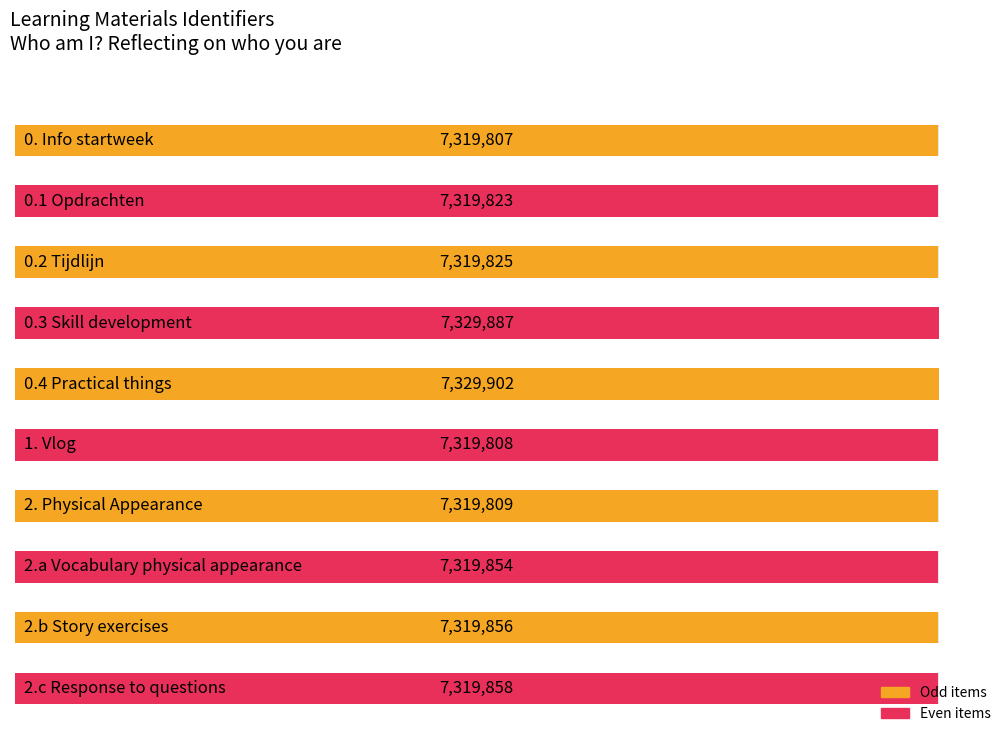

Rank the categories by value from highest to lowest.

0.4 Practical things, 0.3 Skill development, 2.c Response to questions, 2.b Story exercises, 2.a Vocabulary physical appearance, 0.2 Tijdlijn, 0.1 Opdrachten, 2. Physical Appearance, 1. Vlog, 0. Info startweek